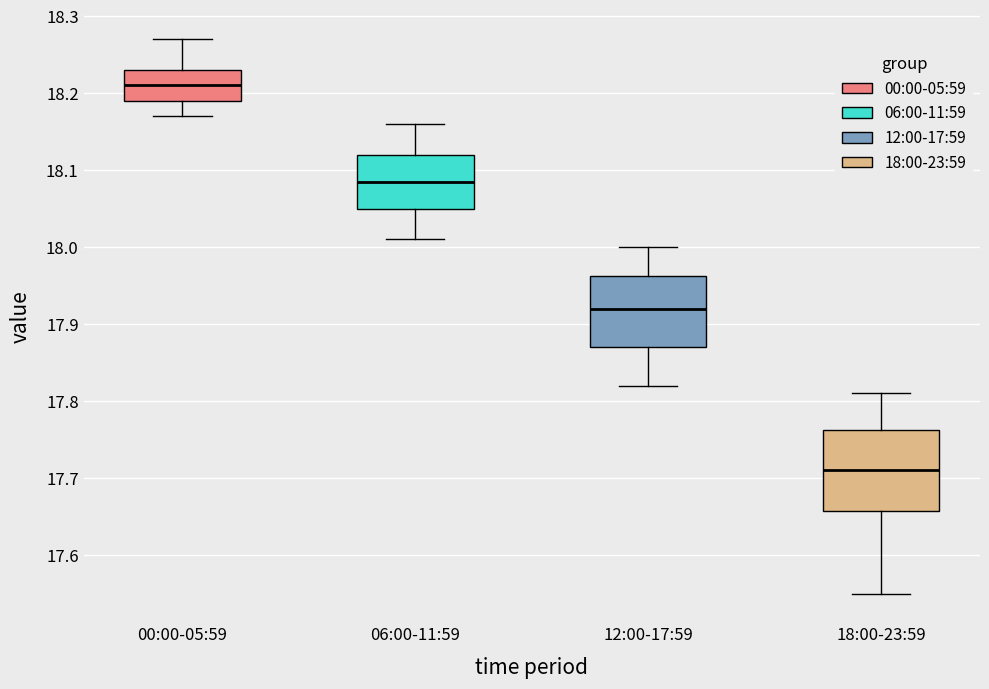

Where does the lower whisker of the box for 12:00-17:59 end on the y-axis? The values are not printed on the chart, so give them approximately, as read against the axis.

17.82